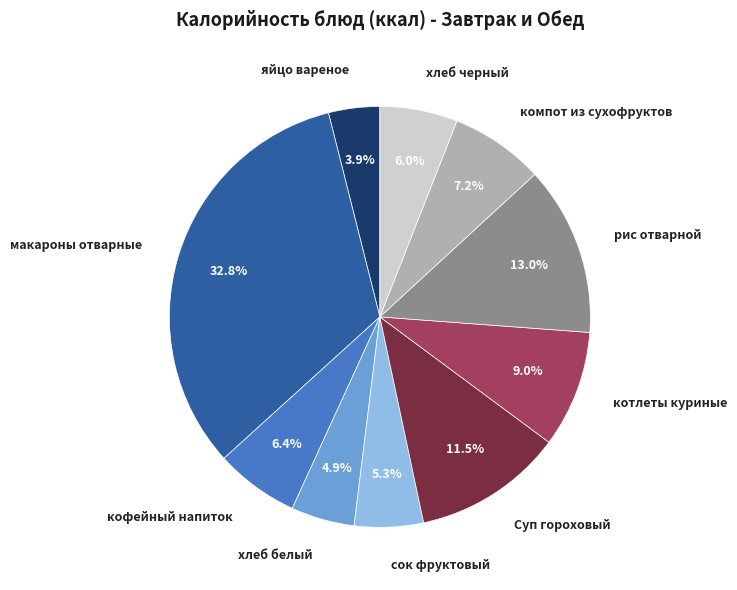

True or false: макароны отварные accounts for 27% of the total.

False